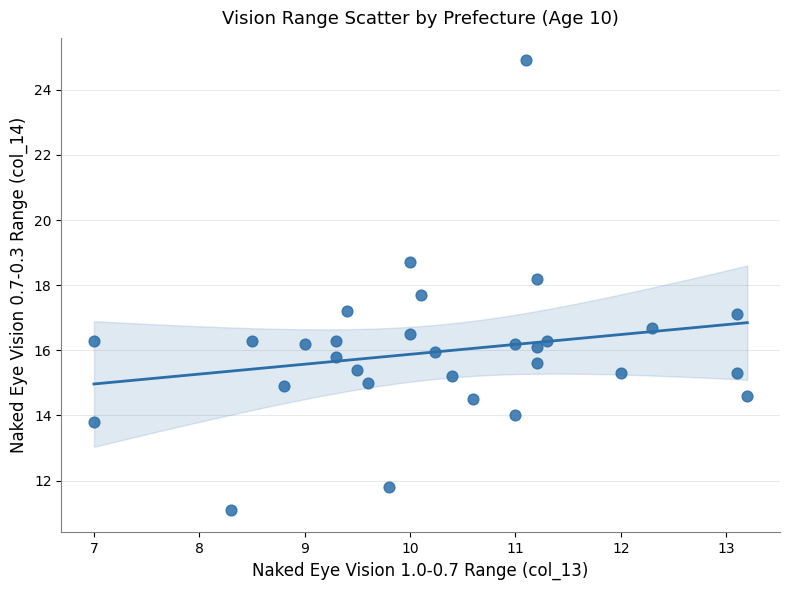

What is the range of X values (max minus min)?

6.2